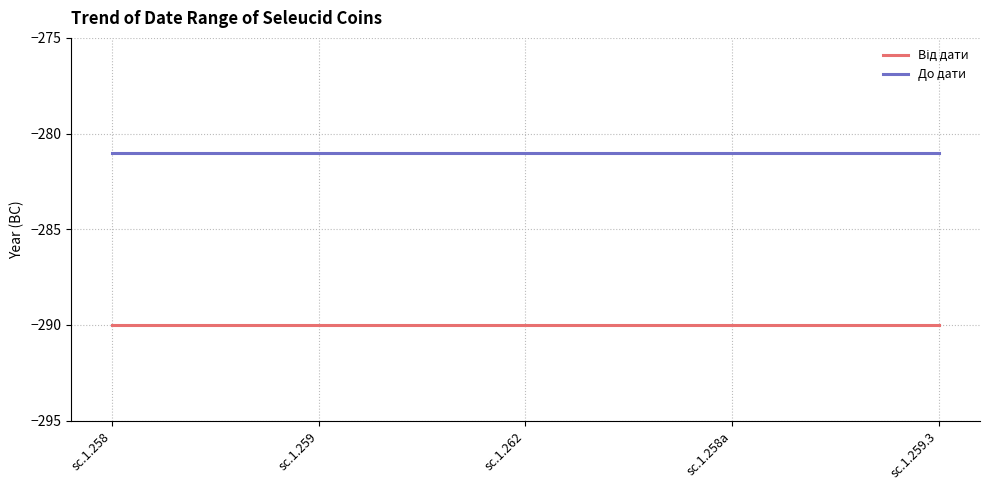

Which series has the largest total across all categories?

До дати